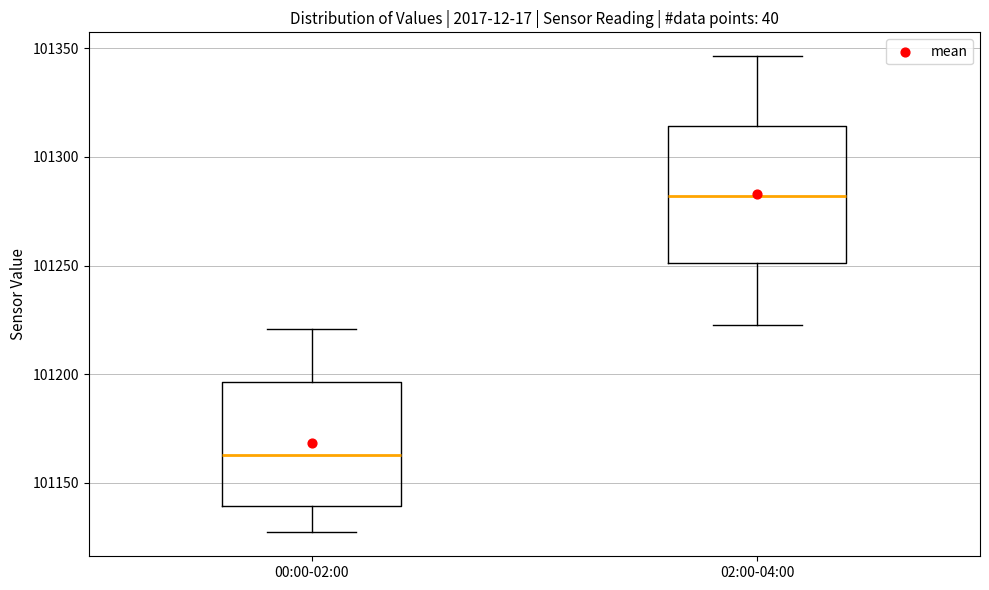

Reading left to right, read every box against the y-axis: the position of its median line, the range the box covers, and the ends of its whiskers. The values are not printed on the chart, so give them approximately, as read against the axis.

00:00-02:00: median 101165, box 101140 to 101195, whiskers 101125 to 101220
02:00-04:00: median 101280, box 101250 to 101315, whiskers 101225 to 101345